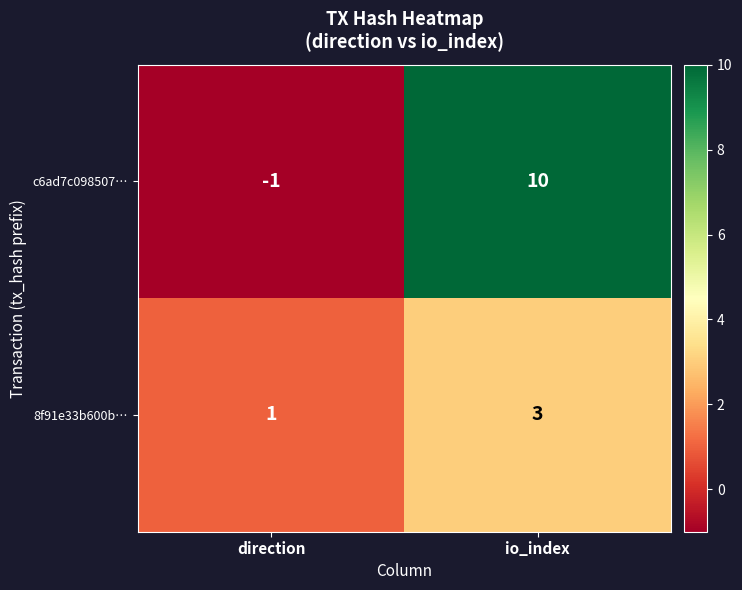

Which series has the largest range (max minus min)?

c6ad7c098507…